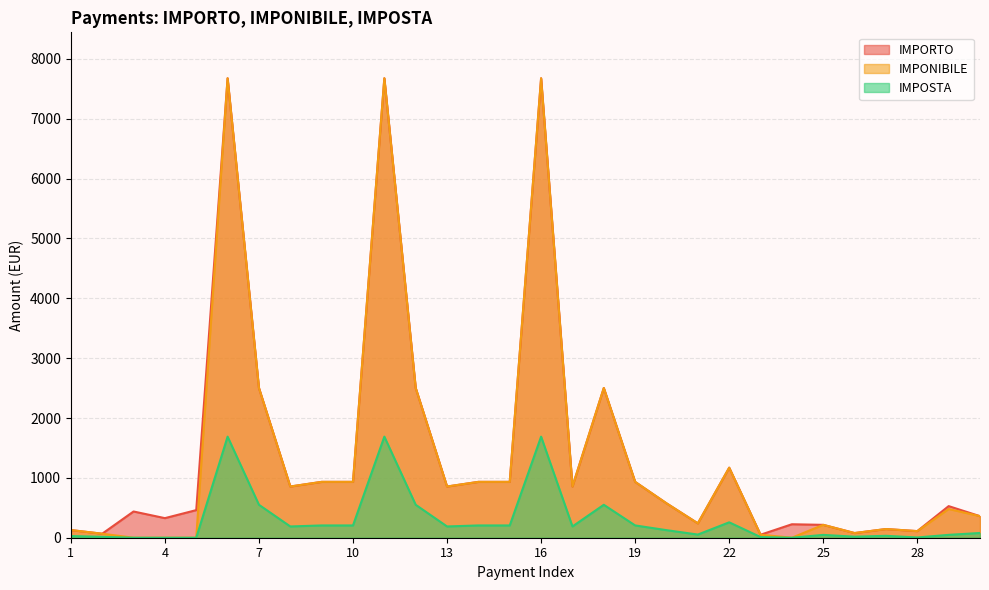

Which series has the largest total across all categories?

IMPORTO